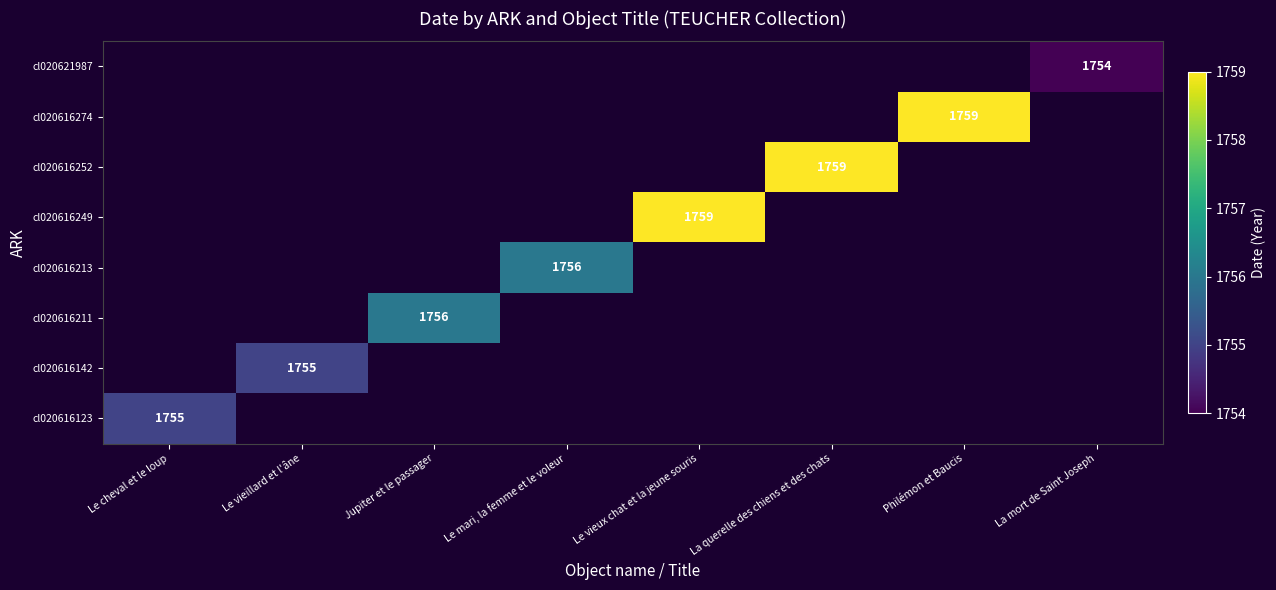

At how many categories does at least one series exceed 1758?

3